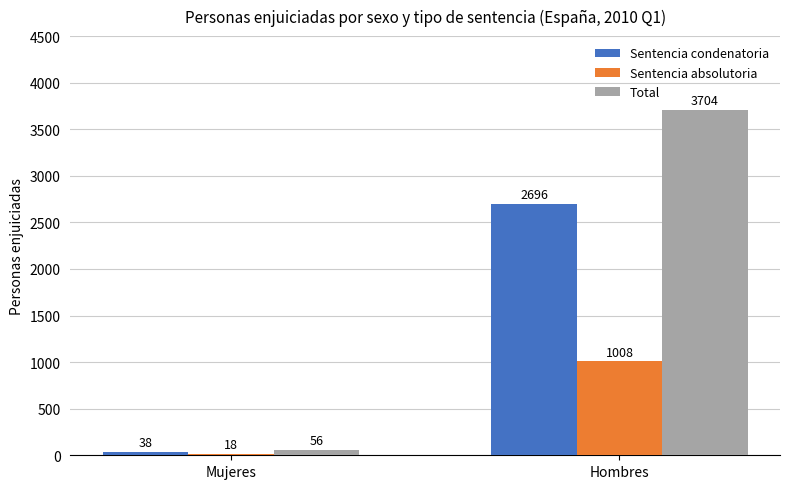

What is the label of the 1st bar from the left?

Mujeres